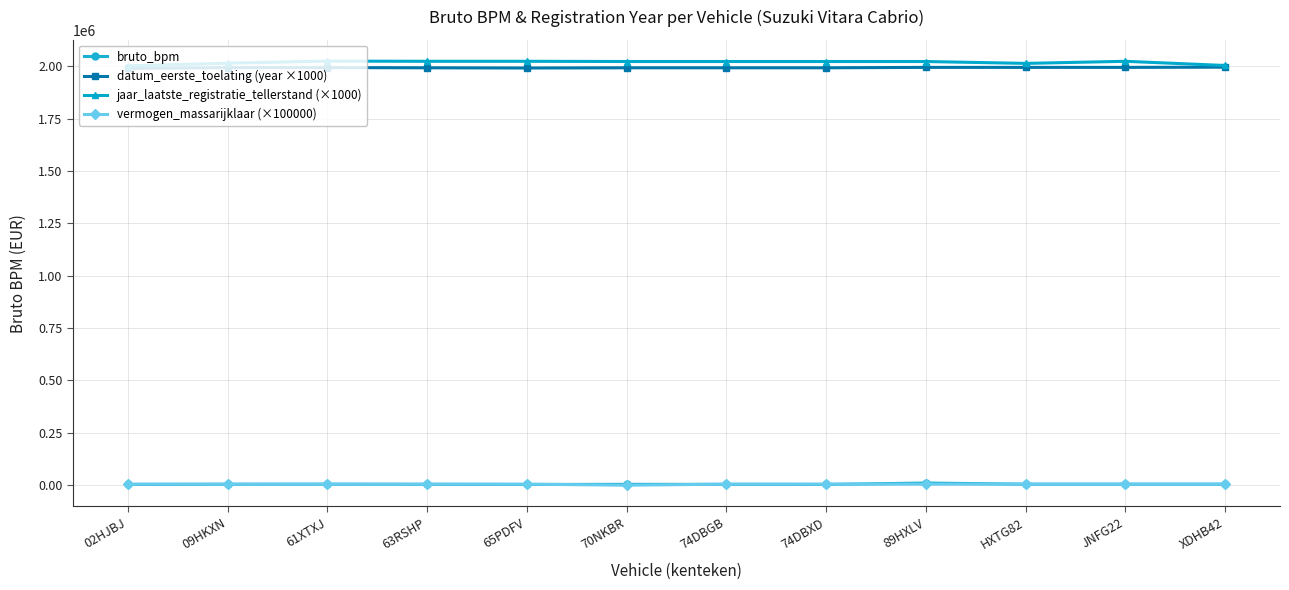

What is the maximum value shown in the chart?

2024000